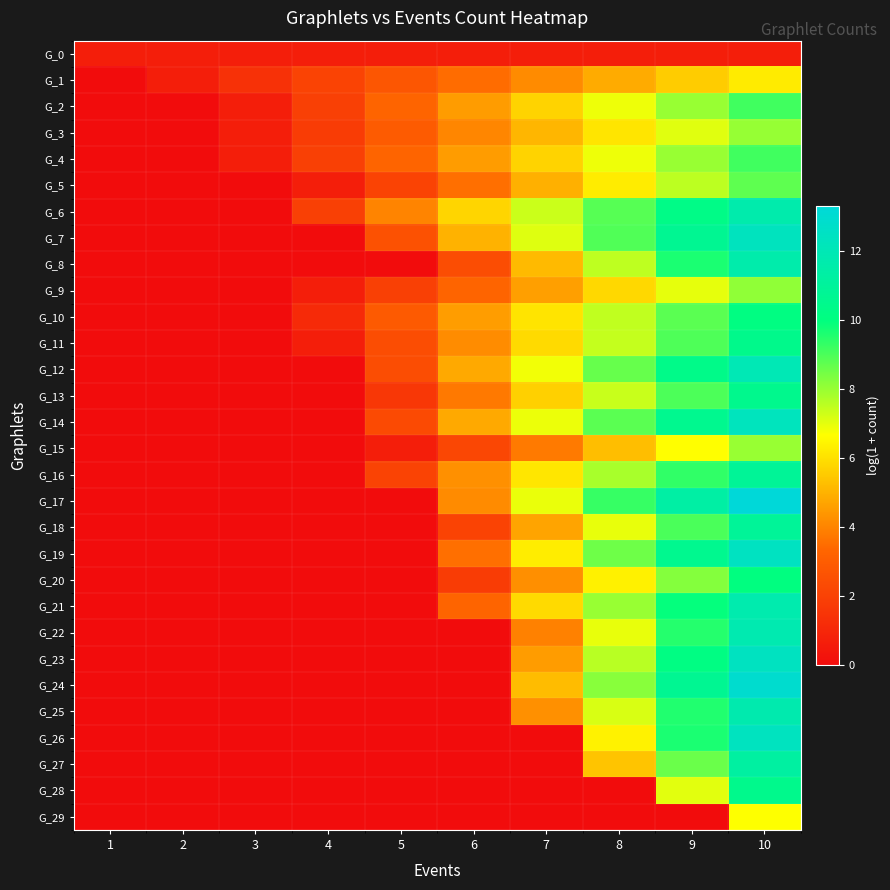

Reading right to left, extract all data points from this chart.

G_0: 10=0.7	9=0.7	8=0.7	7=0.7	6=0.7	5=0.7	4=0.7	3=0.7	2=0.7	1=0.7
G_1: 10=6.2	9=5.5	8=4.9	7=4.2	6=3.5	5=2.8	4=2.1	3=1.4	2=0.7	1=0.0
G_2: 10=9.1	9=8.0	8=6.9	7=5.7	6=4.5	5=3.3	4=1.9	3=0.7	2=0.0	1=0.0
G_3: 10=8.0	9=7.1	8=6.1	7=5.1	6=4.0	5=2.9	4=1.8	3=0.7	2=0.0	1=0.0
G_4: 10=9.1	9=8.0	8=6.9	7=5.7	6=4.5	5=3.3	4=1.9	3=0.7	2=0.0	1=0.0
G_5: 10=8.7	9=7.5	8=6.3	7=4.9	6=3.6	5=2.1	4=0.7	3=0.0	2=0.0	1=0.0
G_6: 10=11.7	9=10.3	8=8.9	7=7.4	6=5.8	5=4.0	4=1.9	3=0.0	2=0.0	1=0.0
G_7: 10=12.3	9=10.7	8=8.9	7=7.1	6=5.0	5=2.6	4=0.0	3=0.0	2=0.0	1=0.0
G_8: 10=11.6	9=9.6	8=7.5	7=5.2	6=2.4	5=0.0	4=0.0	3=0.0	2=0.0	1=0.0
G_9: 10=8.1	9=7.0	8=5.8	7=4.6	6=3.3	5=1.9	4=0.7	3=0.0	2=0.0	1=0.0
G_10: 10=10.1	9=8.8	8=7.5	7=6.1	6=4.6	5=2.9	4=1.1	3=0.0	2=0.0	1=0.0
G_11: 10=10.4	9=9.0	8=7.4	7=5.9	6=4.2	5=2.4	4=0.7	3=0.0	2=0.0	1=0.0
G_12: 10=12.0	9=10.4	8=8.7	7=6.8	6=4.8	5=2.4	4=0.0	3=0.0	2=0.0	1=0.0
G_13: 10=10.5	9=9.0	8=7.4	7=5.7	6=3.8	5=1.6	4=0.0	3=0.0	2=0.0	1=0.0
G_14: 10=12.3	9=10.6	8=8.8	7=6.9	6=4.8	5=2.3	4=0.0	3=0.0	2=0.0	1=0.0
G_15: 10=8.0	9=6.7	8=5.3	7=3.8	6=2.2	5=0.7	4=0.0	3=0.0	2=0.0	1=0.0
G_16: 10=10.9	9=9.4	8=7.8	7=6.1	6=4.3	5=2.1	4=0.0	3=0.0	2=0.0	1=0.0
G_17: 10=13.3	9=11.4	8=9.3	7=6.9	6=4.1	5=0.0	4=0.0	3=0.0	2=0.0	1=0.0
G_18: 10=10.9	9=9.0	8=7.0	7=4.7	6=2.1	5=0.0	4=0.0	3=0.0	2=0.0	1=0.0
G_19: 10=12.5	9=10.6	8=8.5	7=6.3	6=3.6	5=0.0	4=0.0	3=0.0	2=0.0	1=0.0
G_20: 10=10.0	9=8.3	8=6.4	7=4.2	6=1.8	5=0.0	4=0.0	3=0.0	2=0.0	1=0.0
G_21: 10=11.7	9=9.9	8=8.0	7=5.9	6=3.3	5=0.0	4=0.0	3=0.0	2=0.0	1=0.0
G_22: 10=11.8	9=9.5	8=7.0	7=3.9	6=0.0	5=0.0	4=0.0	3=0.0	2=0.0	1=0.0
G_23: 10=12.4	9=10.1	8=7.6	7=4.5	6=0.0	5=0.0	4=0.0	3=0.0	2=0.0	1=0.0
G_24: 10=12.9	9=10.7	8=8.2	7=5.2	6=0.0	5=0.0	4=0.0	3=0.0	2=0.0	1=0.0
G_25: 10=11.7	9=9.6	8=7.2	7=4.2	6=0.0	5=0.0	4=0.0	3=0.0	2=0.0	1=0.0
G_26: 10=12.4	9=9.6	8=6.4	7=0.0	6=0.0	5=0.0	4=0.0	3=0.0	2=0.0	1=0.0
G_27: 10=11.3	9=8.6	8=5.4	7=0.0	6=0.0	5=0.0	4=0.0	3=0.0	2=0.0	1=0.0
G_28: 10=10.5	9=7.0	8=0.0	7=0.0	6=0.0	5=0.0	4=0.0	3=0.0	2=0.0	1=0.0
G_29: 10=6.7	9=0.0	8=0.0	7=0.0	6=0.0	5=0.0	4=0.0	3=0.0	2=0.0	1=0.0